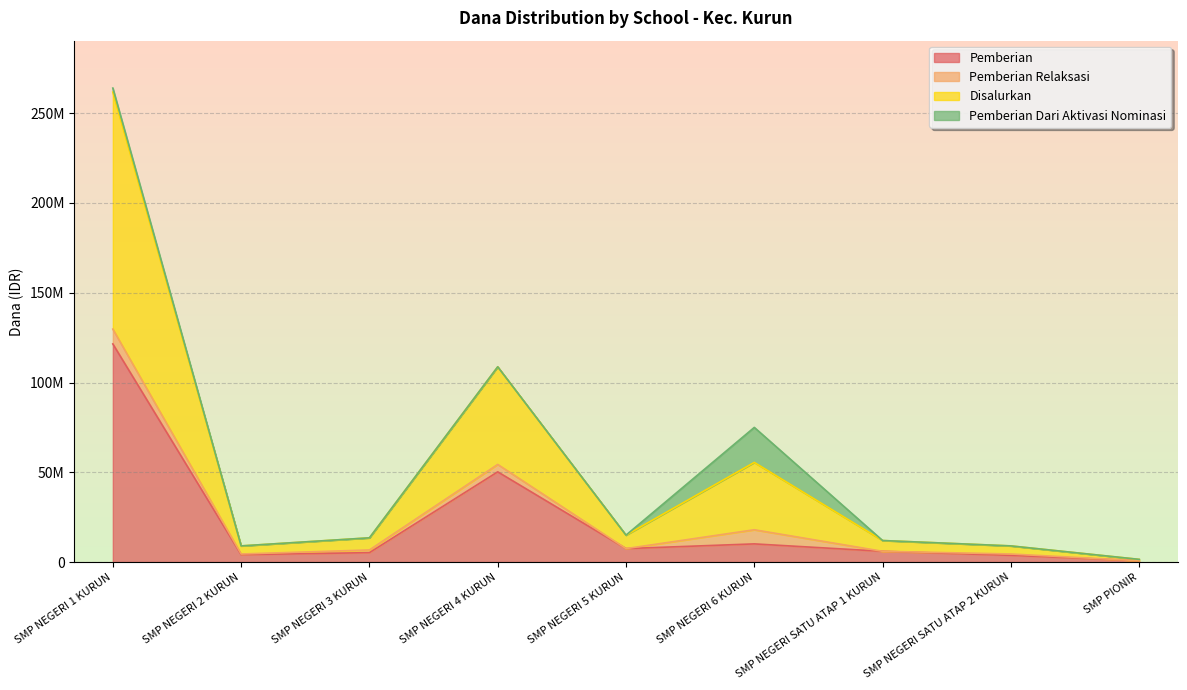

True or false: Pemberian and Disalurkan cross at least once.

False